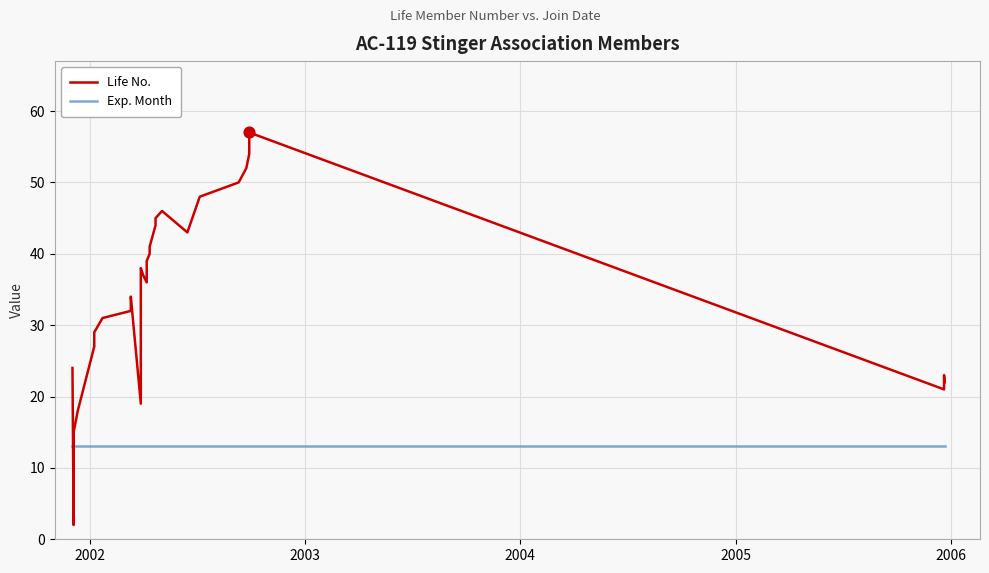

What are all the series names shown in the legend?

Life No., Exp. Month